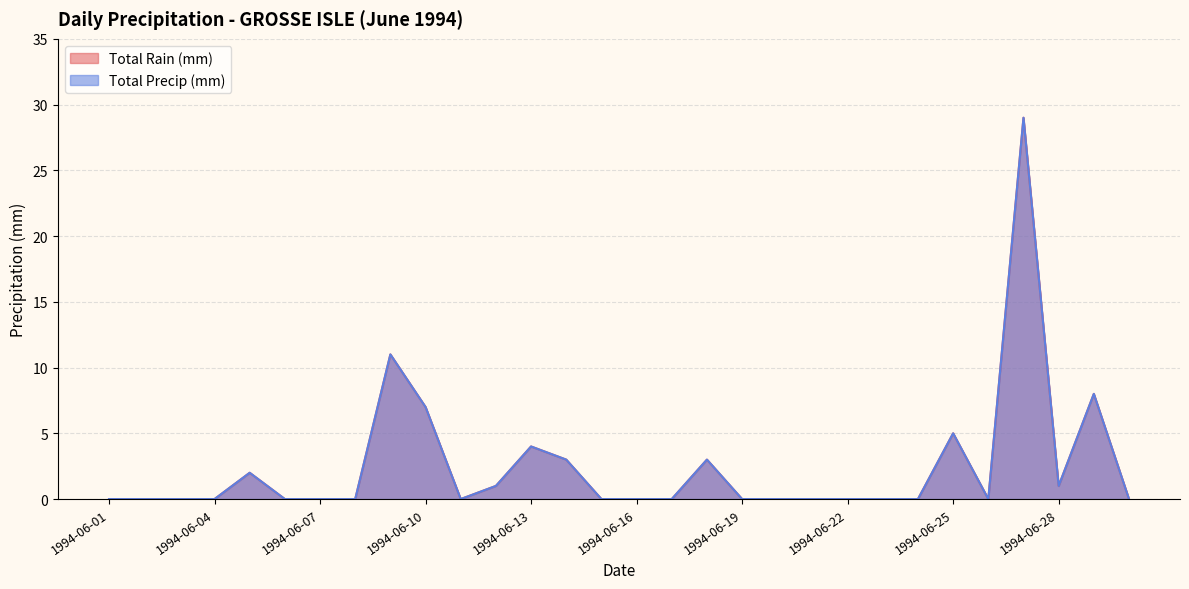

Is it true that Total Precip (mm) equals 3 at 1994-06-18?

True